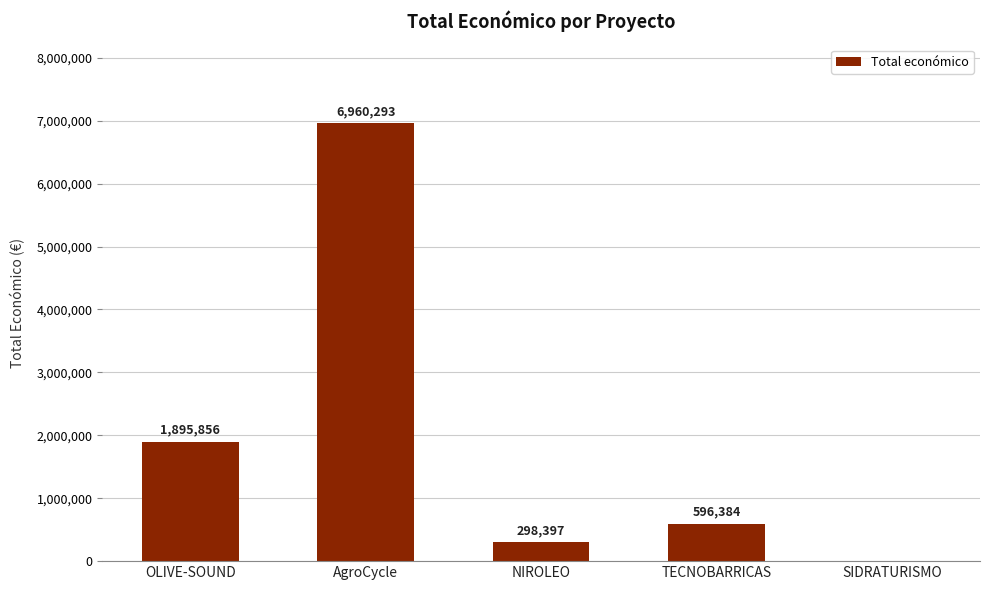

Reading left to right, what are all the values shown in this chart?

OLIVE-SOUND=1895856	AgroCycle=6960293	NIROLEO=298397	TECNOBARRICAS=596384	SIDRATURISMO=0